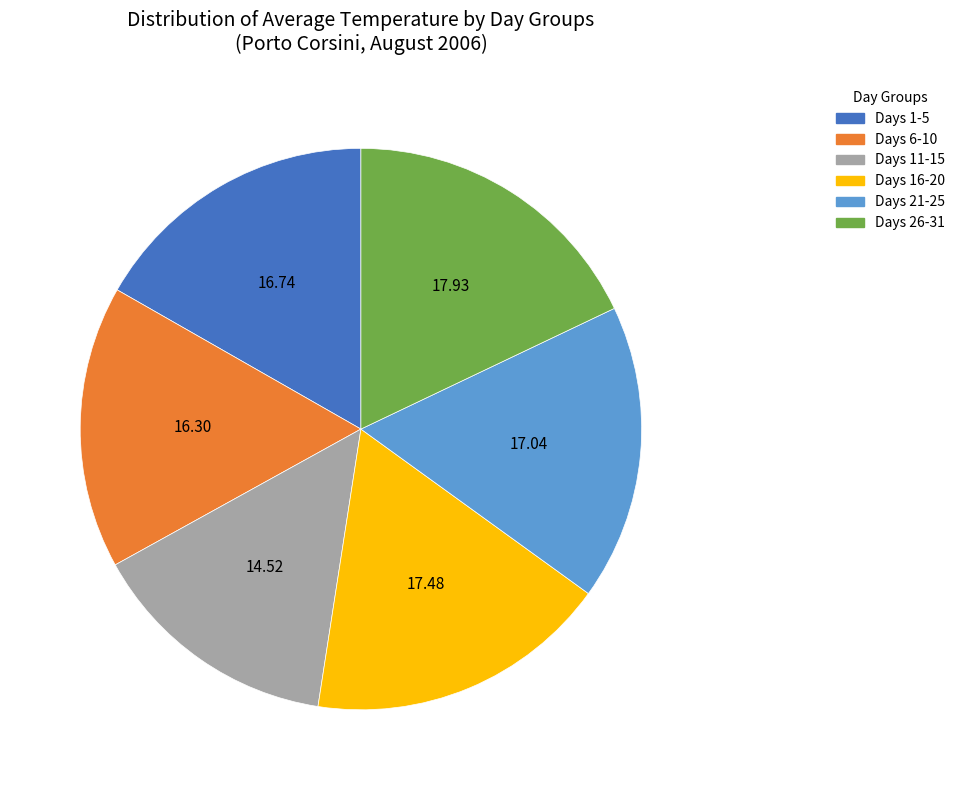

Does any single category account for the majority?

No